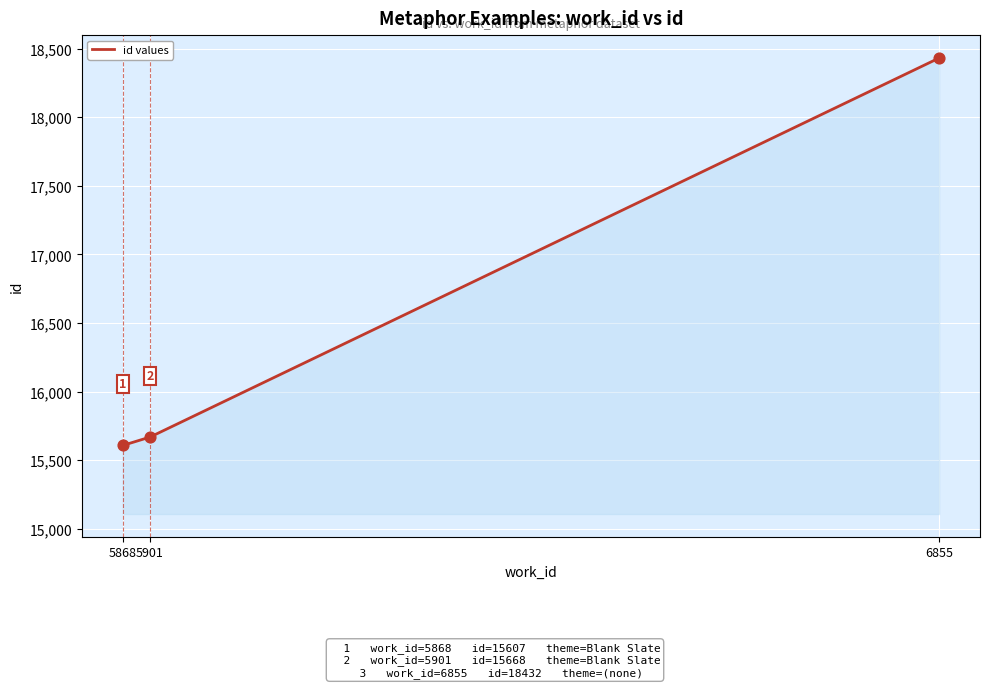

Approximately how many times larger is the value at 5868 compared to 6855?

0.8